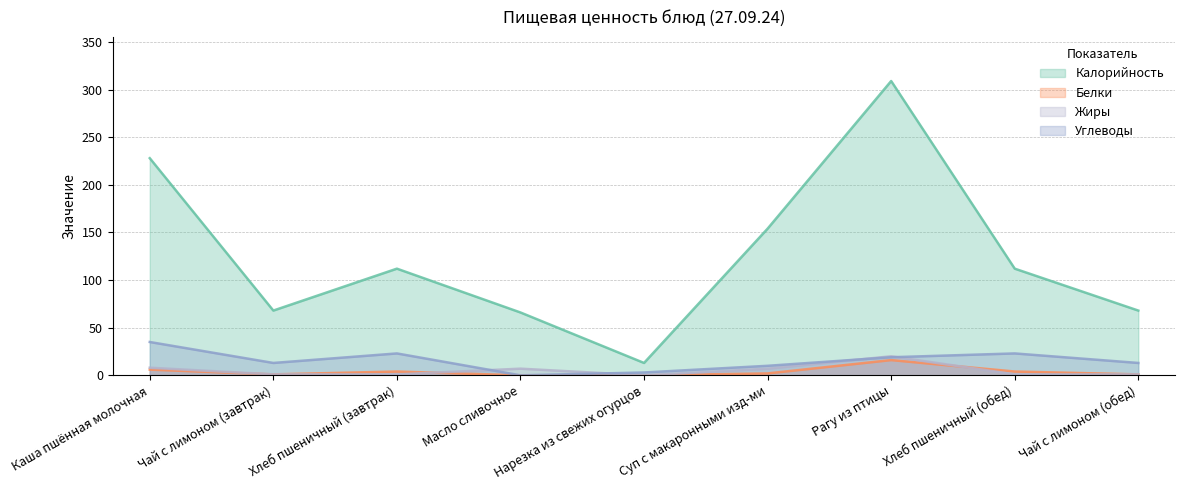

Is the value of Калорийность at Рагу из птицы greater than the value of Жиры at Нарезка из свежих огурцов?

Yes